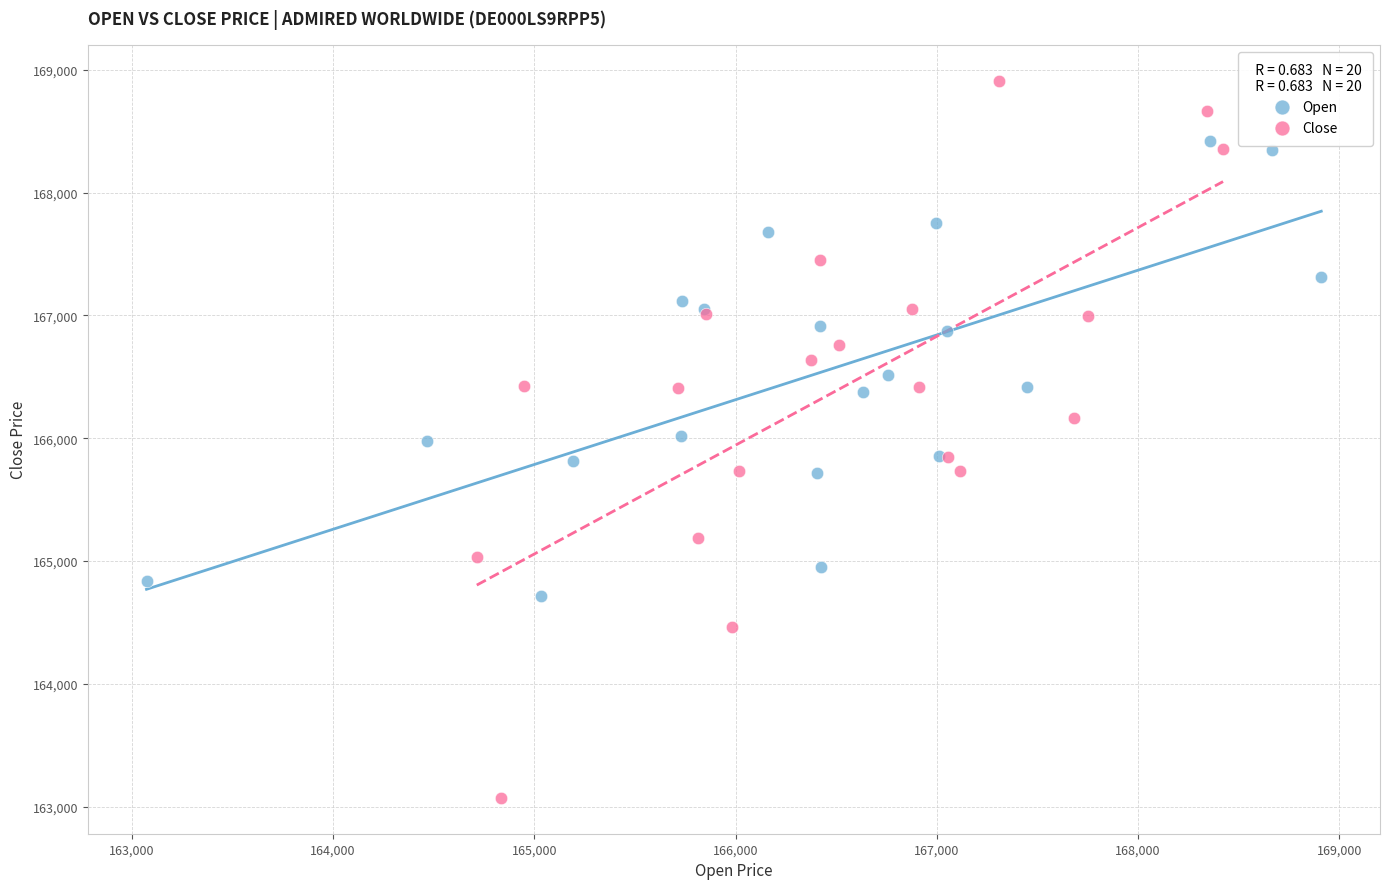

Which series has the largest Y range (max minus min)?

Close